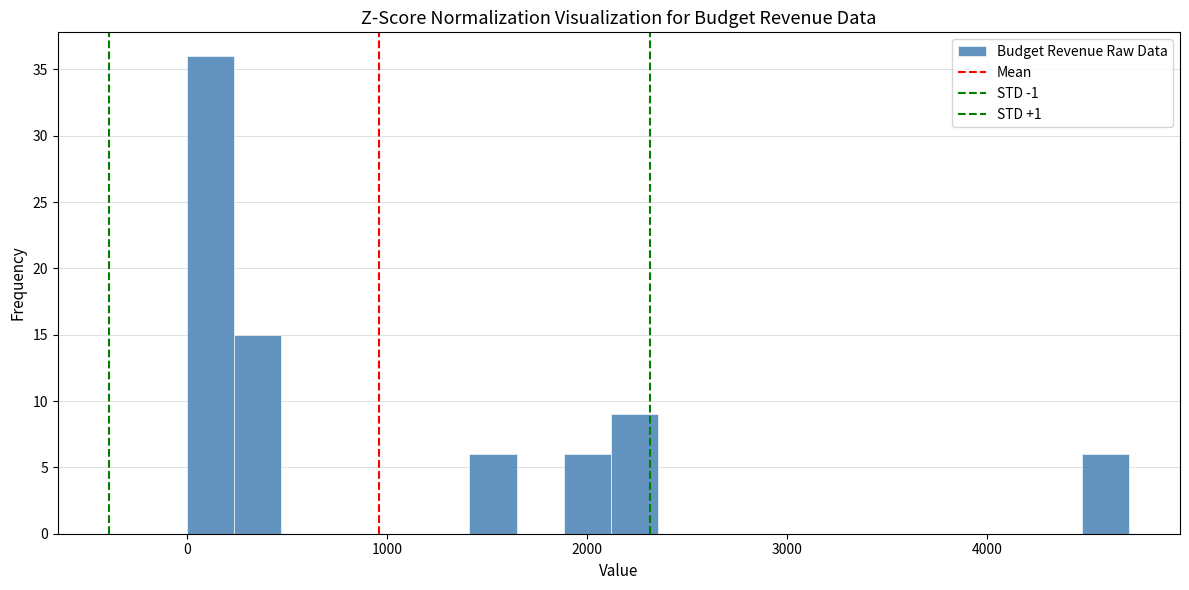

Around what value on the x-axis is the tallest bar? Give the approximate position of its centre, as read against the axis.

100